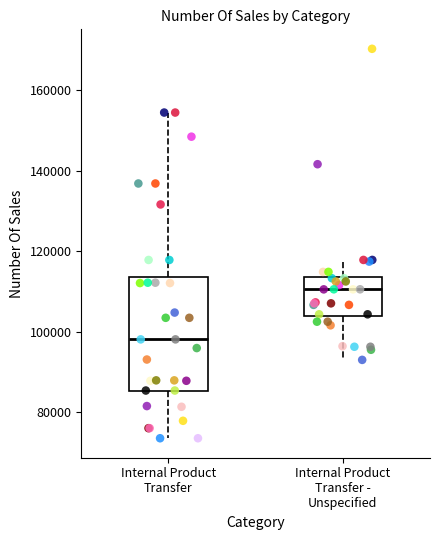

Which box's median line is the highest?

Internal Product Transfer - Unspecified